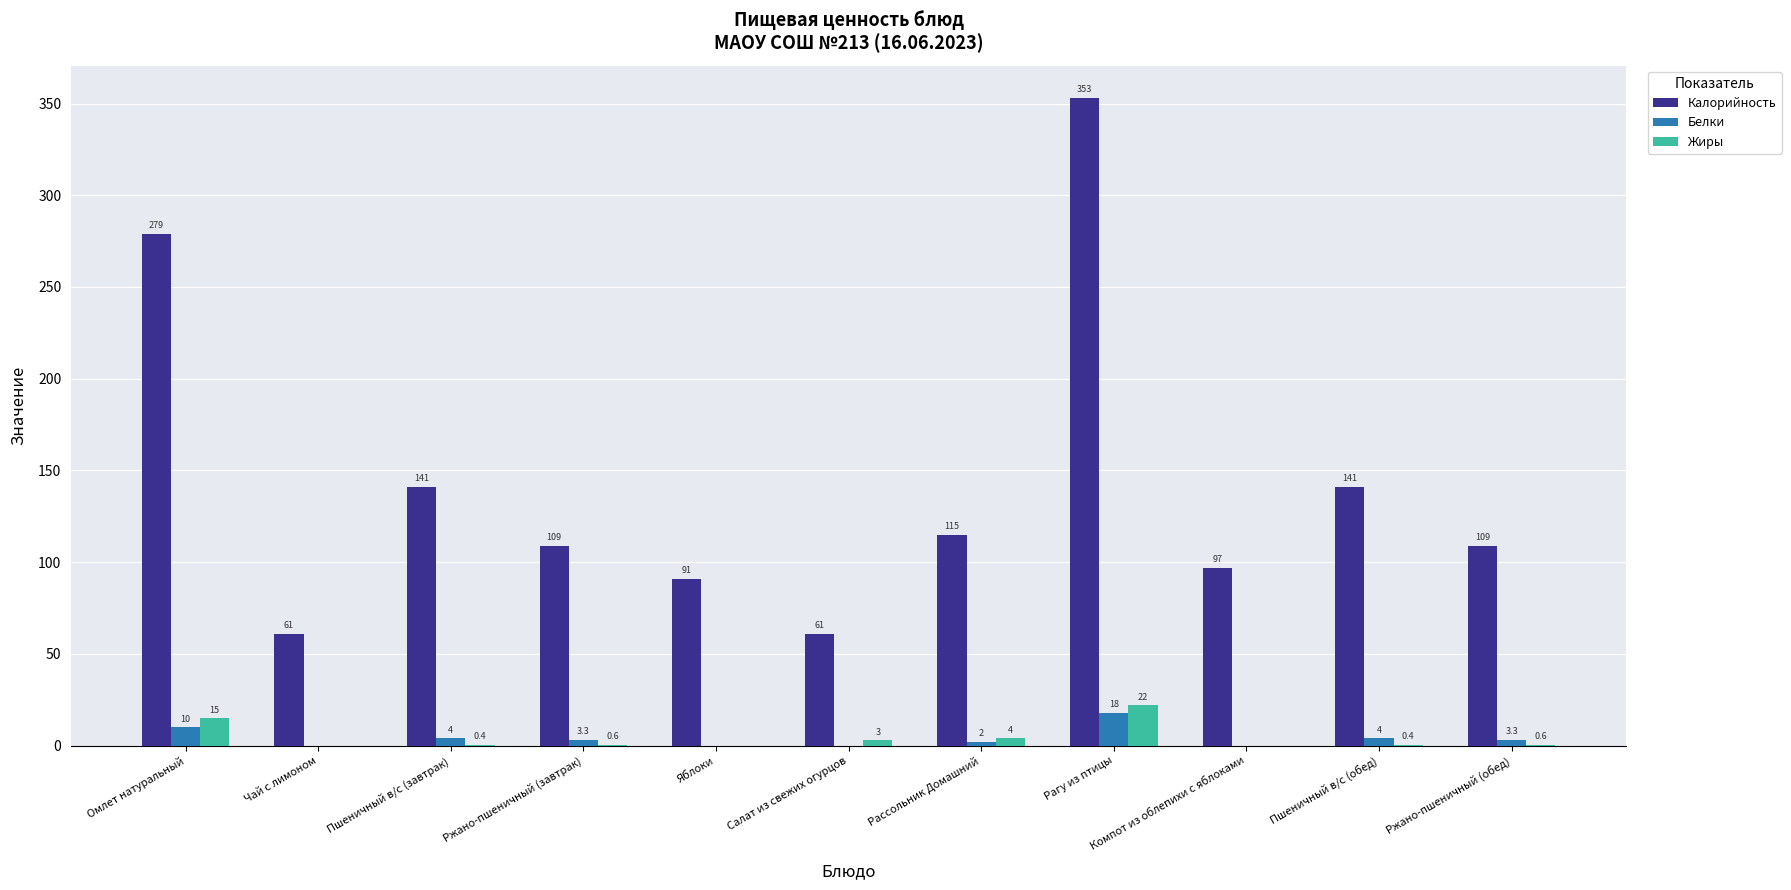

True or false: Калорийность has a value of 24.1 at Салат из свежих огурцов.

False